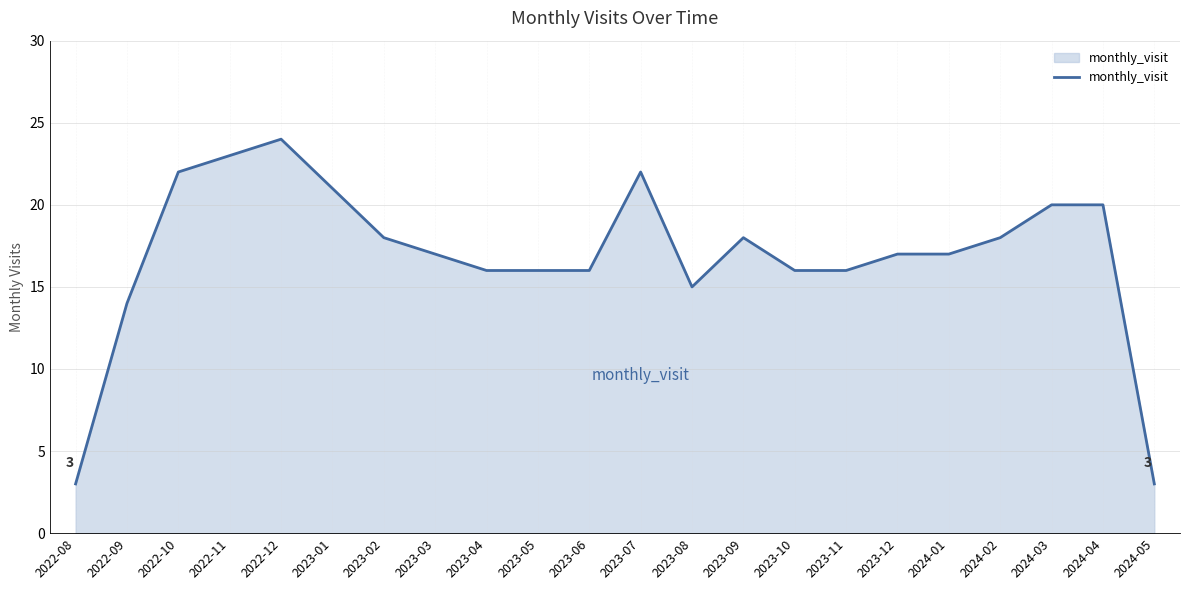

What position from the left is 2022-12?

5